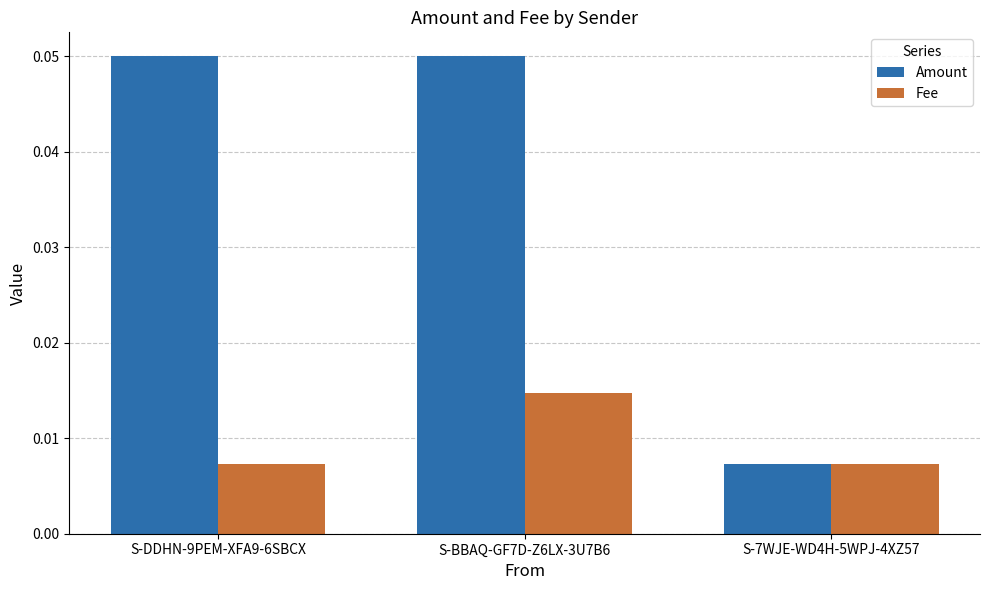

Which series has the widest spread of values?

Amount